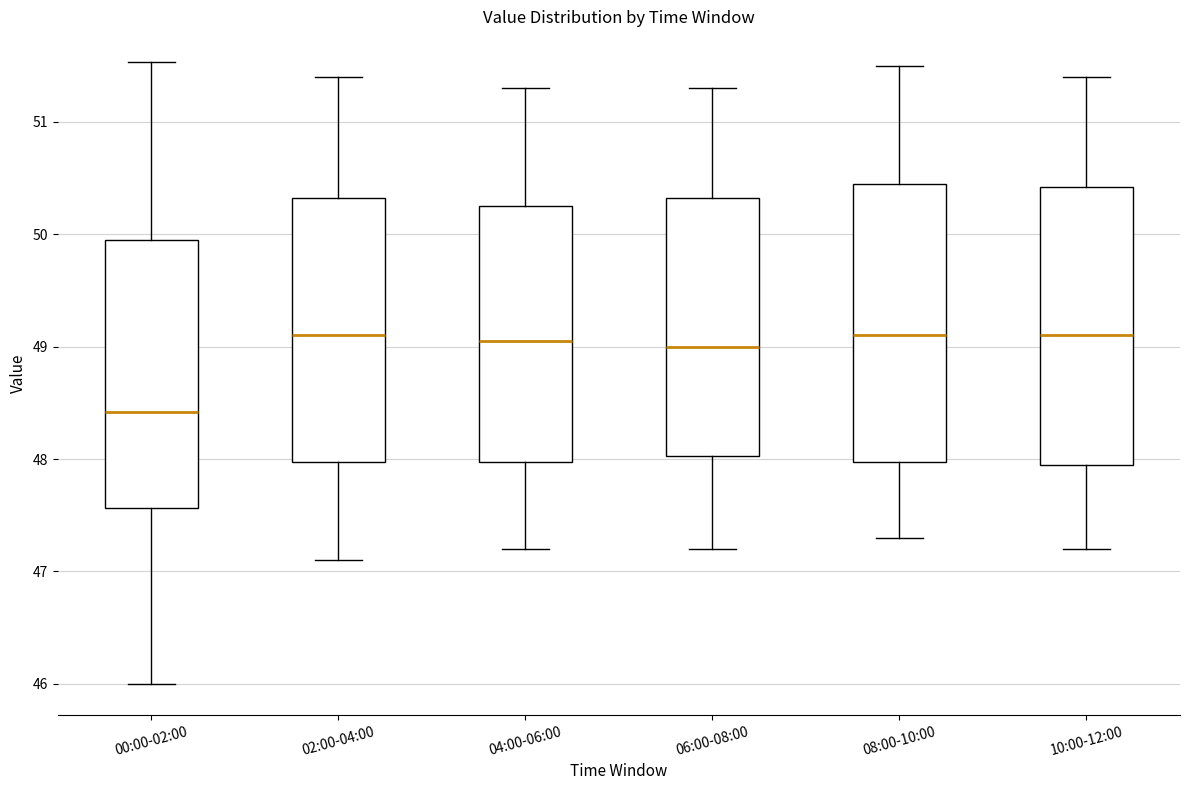

Where is the upper edge of the box for 02:00-04:00 on the y-axis? The values are not printed on the chart, so give them approximately, as read against the axis.

50.3